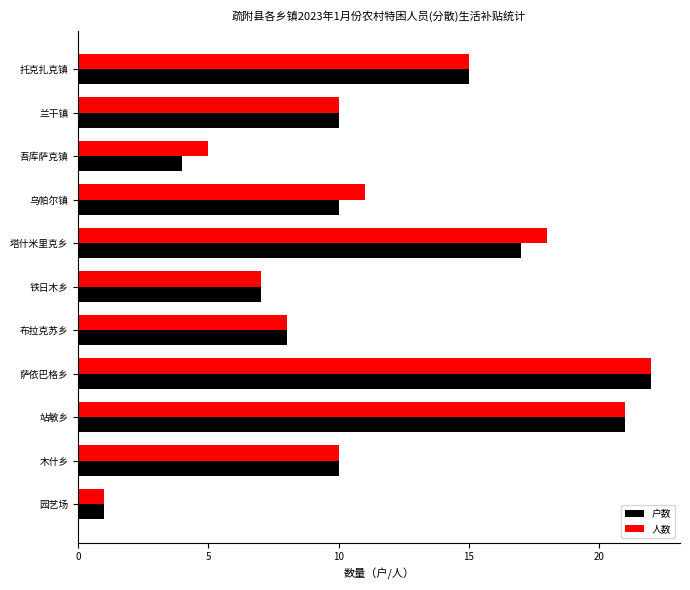

At which label does 户数 reach its peak?

萨依巴格乡